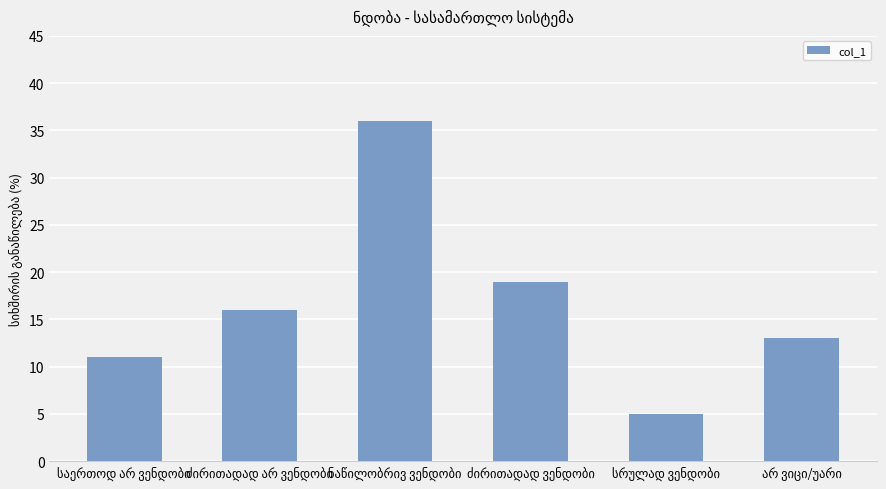

Does the chart contain stacked bars?

No